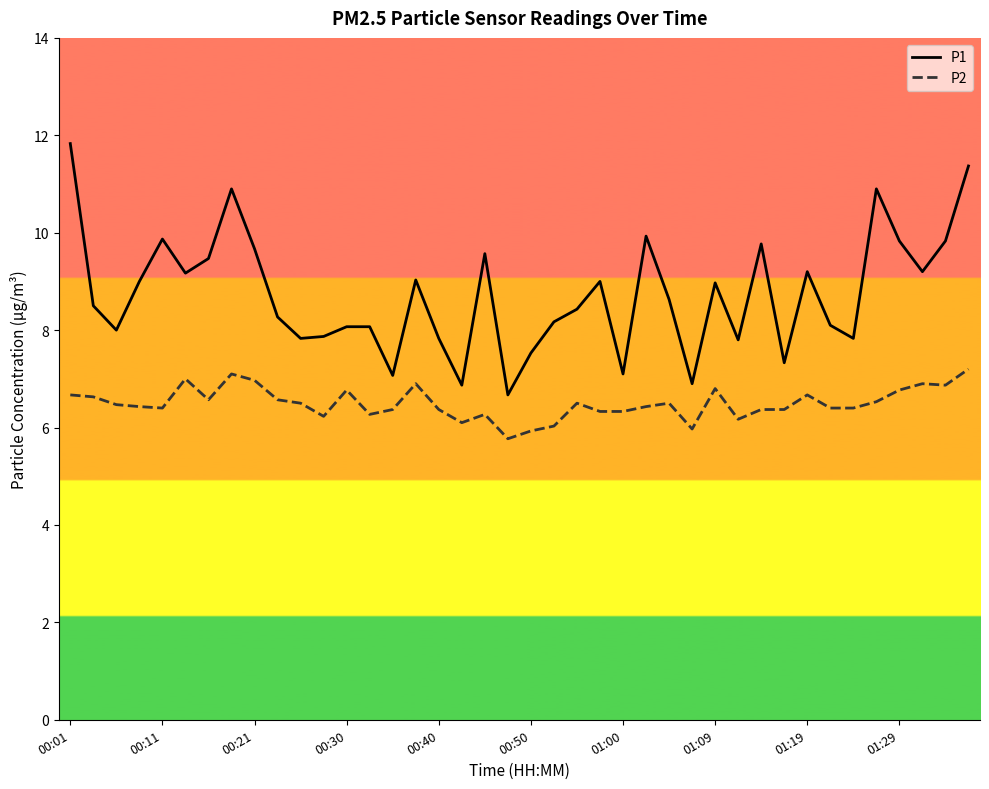

What is the maximum value for P1?

11.8